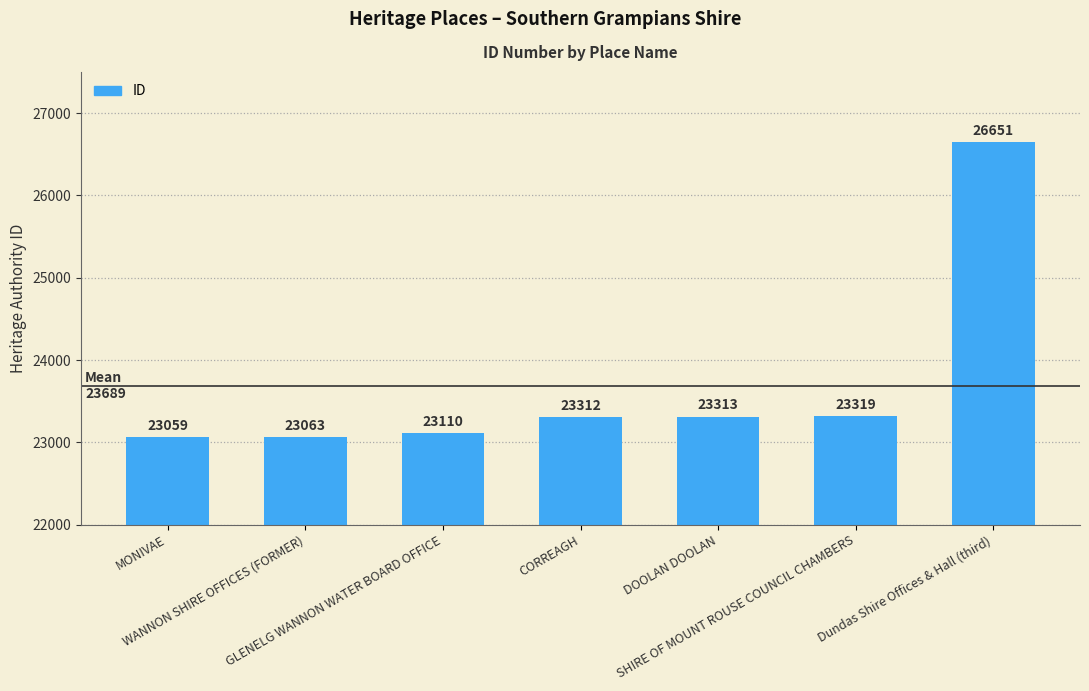

How many bars are there in total?

7